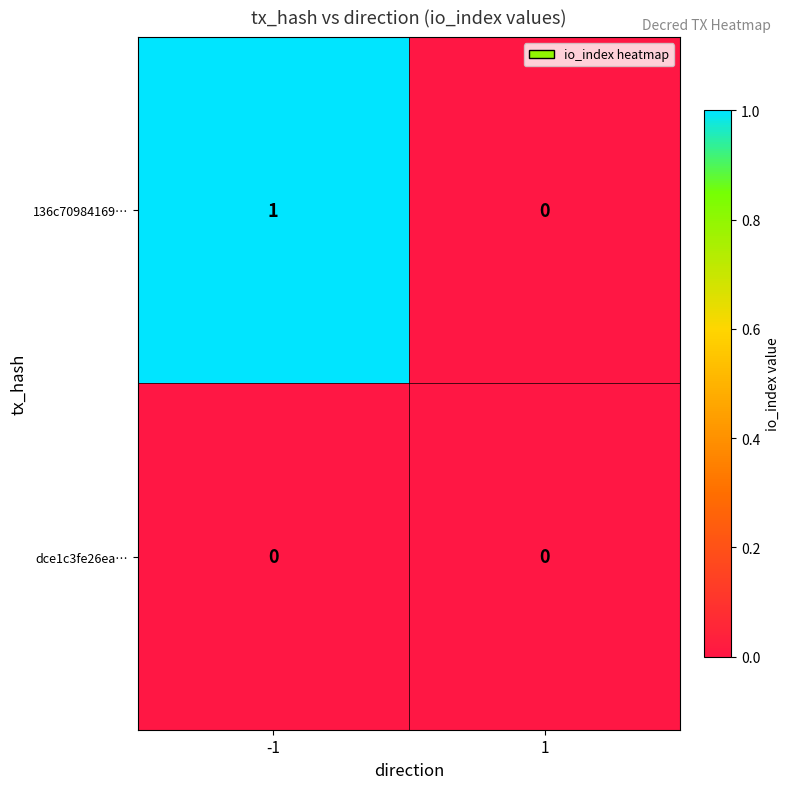

List the series in order of their peak value, lowest first.

dce1c3fe26ea…, 136c70984169…